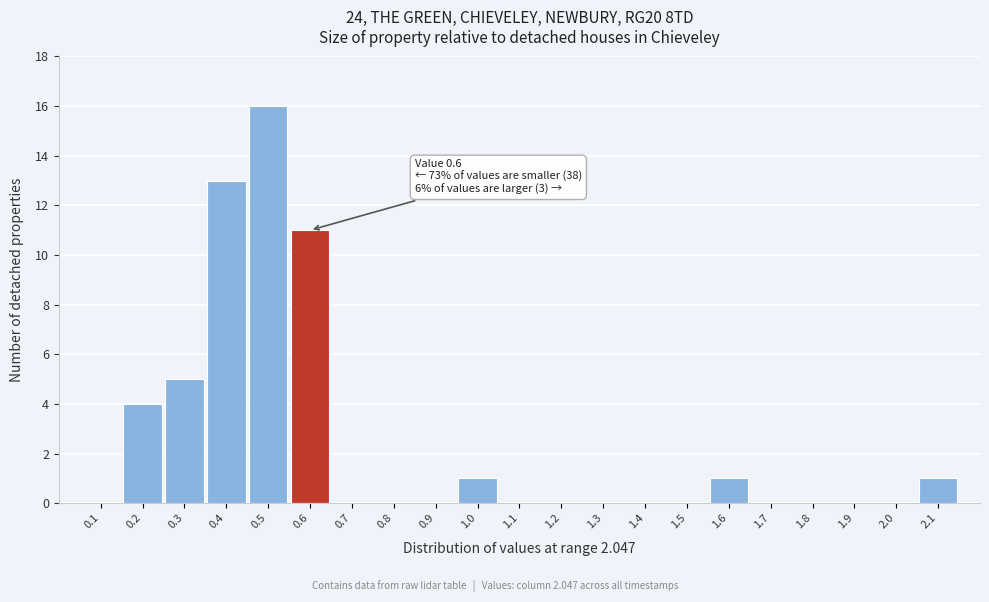

Reading left to right, list all the values displayed in this chart.

0.1=0	0.2=4	0.3=5	0.4=13	0.5=16	0.6=11	0.7=0	0.8=0	0.9=0	1.0=1	1.1=0	1.2=0	1.3=0	1.4=0	1.5=0	1.6=1	1.7=0	1.8=0	1.9=0	2.0=0	2.1=1